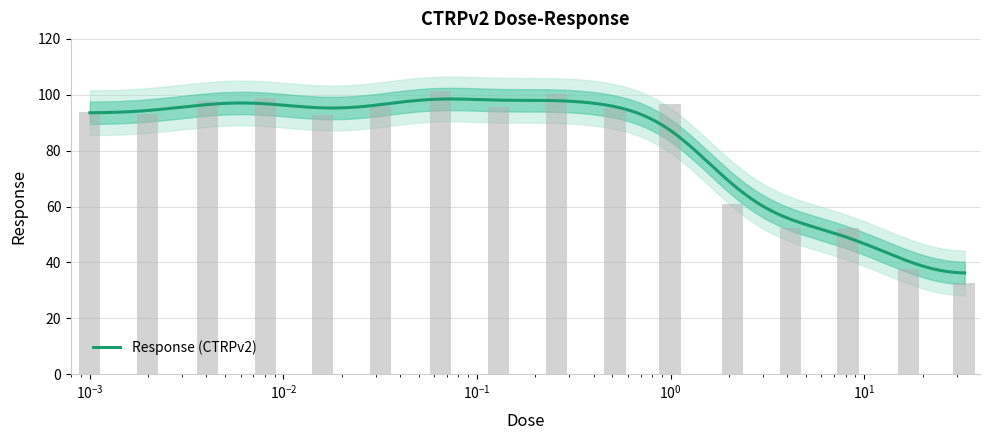

List the labels in order of value, largest first.

0.065, 0.26, 0.0081, 0.0041, 1.0, 0.032, 0.13, 0.52, 0.001, 0.002, 0.016, 2.1, 4.2, 8.3, 17.0, 33.0